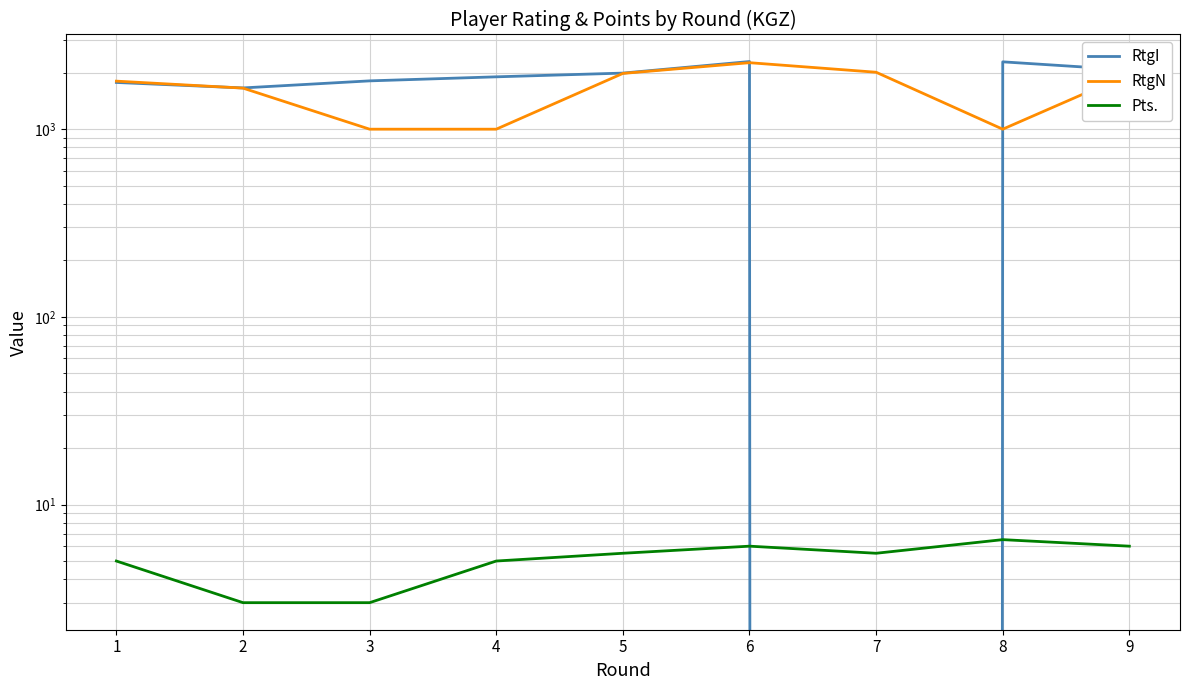

What is the difference between the maximum and minimum values in the RtgN series?

1261.0